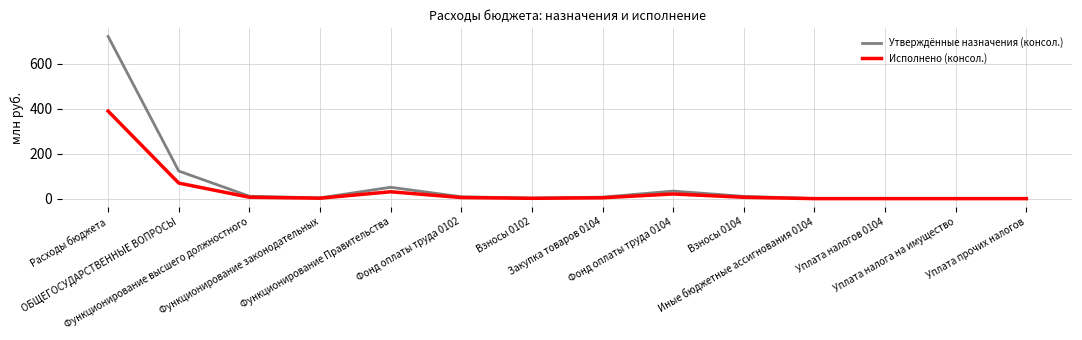

Which series has the largest range (max minus min)?

Утверждённые назначения (консол.)